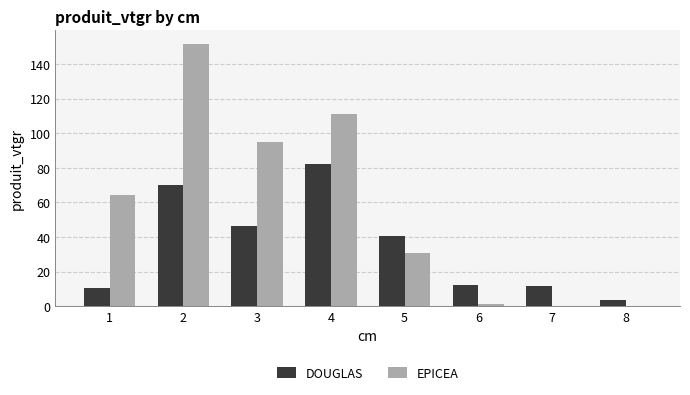

The EPICEA series shows 176.6 at 4. True or false?

False